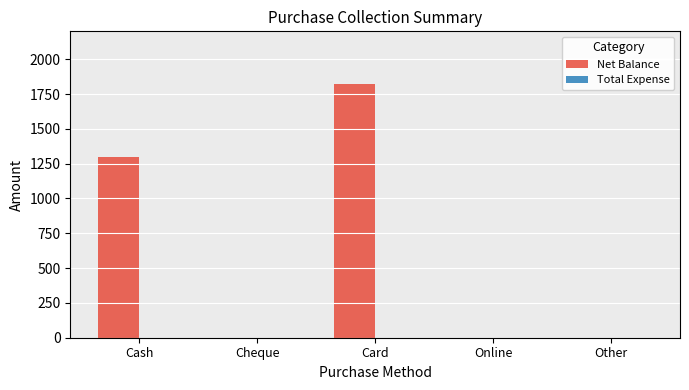

What is the change in value from Cash to Other?

-1300